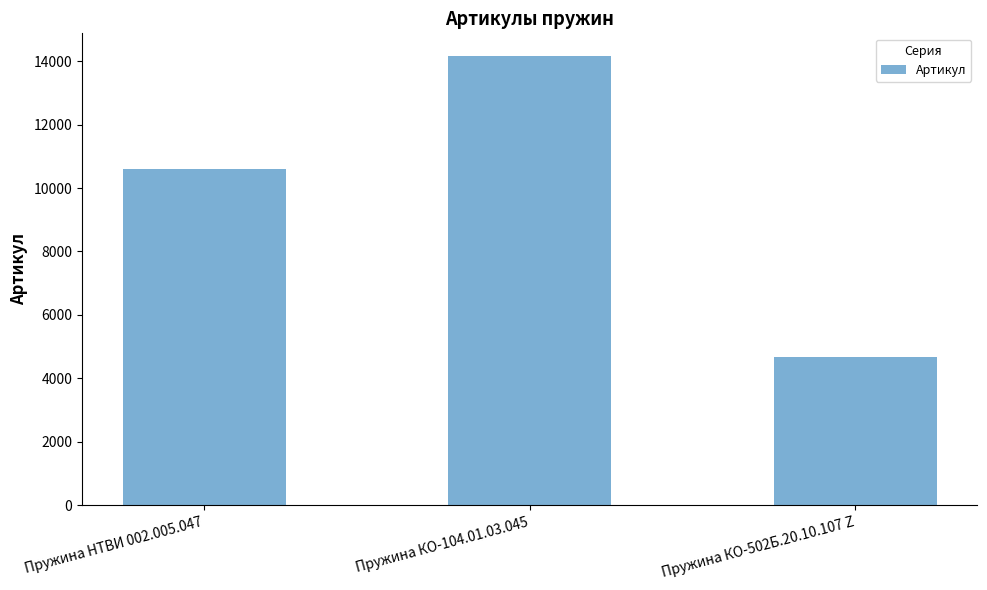

What is the label of the 1st bar from the right?

Пружина КО-502Б.20.10.107 Z